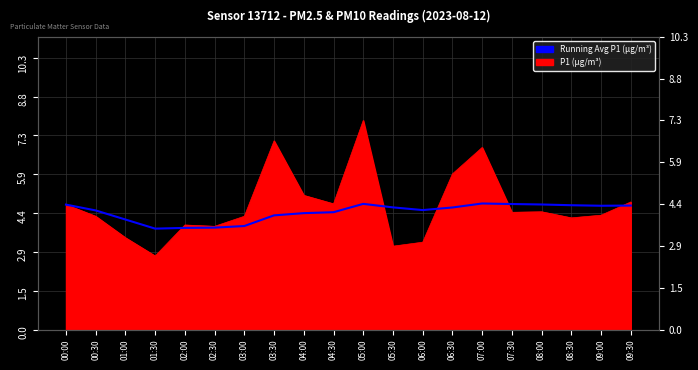

What position from the left is 00:00?

1